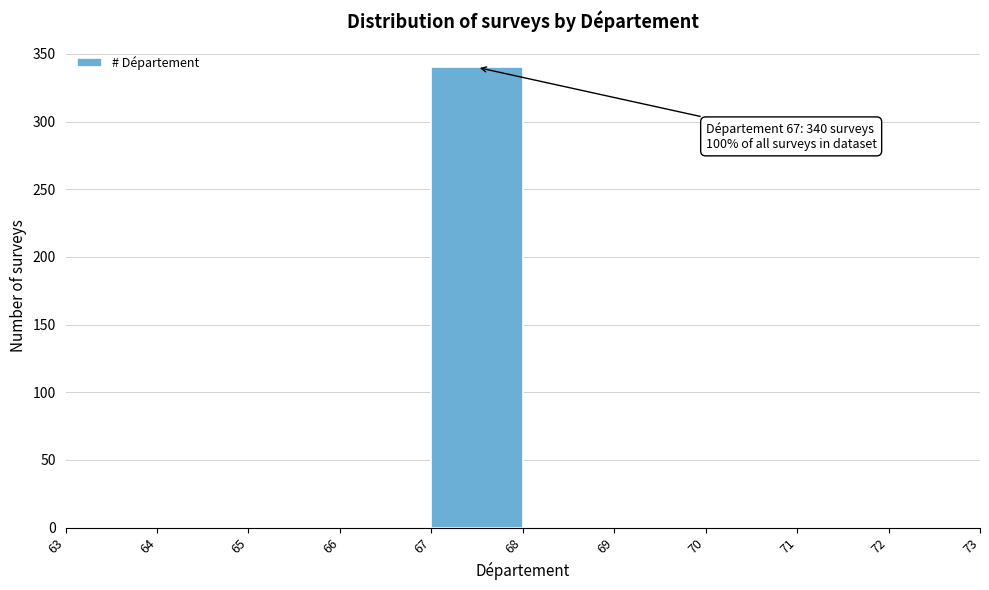

Which range on the x-axis has the tallest bar?

67 to 68